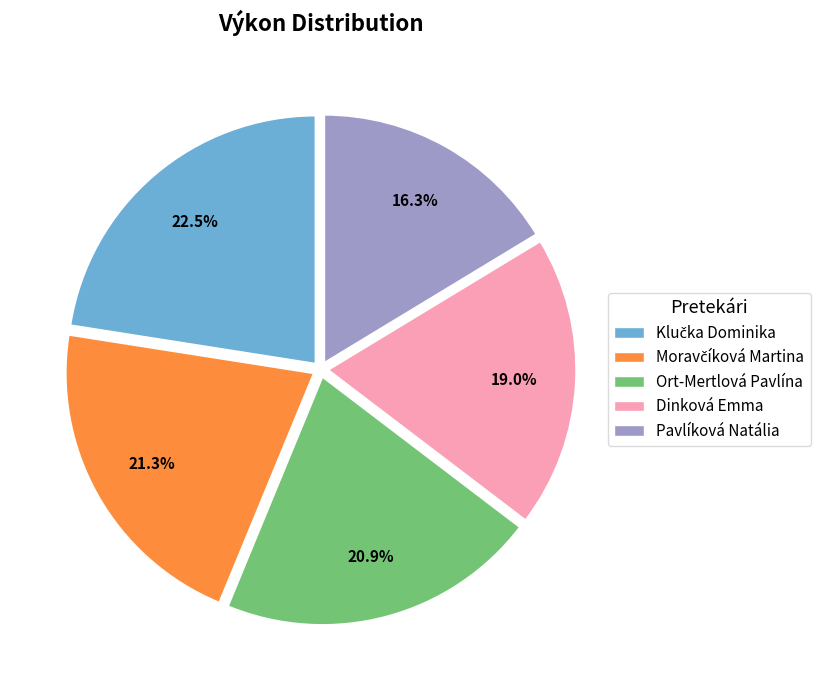

To the nearest percent, what is the average slice percentage?

20%